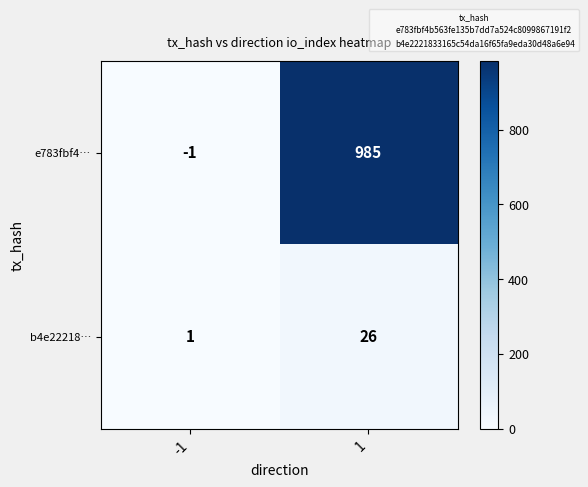

Is the value of e783fbf4… at -1 greater than the value of b4e22218… at 1?

No